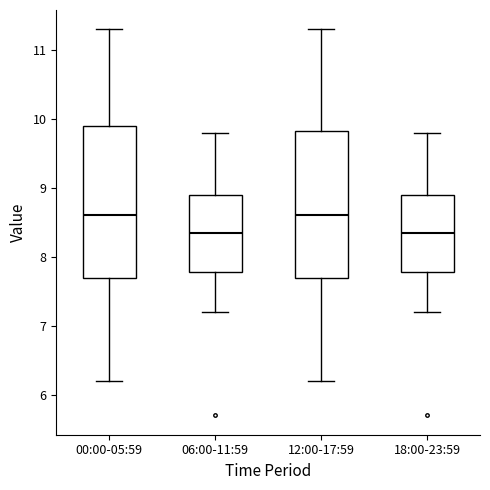

Reading left to right, transcribe this box plot: for each box, give where its median line is, the range the box spans, and where its two whiskers end, as read against the y-axis. The values are not printed on the chart, so give them approximately, as read against the axis.

00:00-05:59: median 8.6, box 7.7 to 9.9, whiskers 6.2 to 11.3
06:00-11:59: median 8.4, box 7.8 to 8.9, whiskers 7.2 to 9.8
12:00-17:59: median 8.6, box 7.7 to 9.8, whiskers 6.2 to 11.3
18:00-23:59: median 8.4, box 7.8 to 8.9, whiskers 7.2 to 9.8